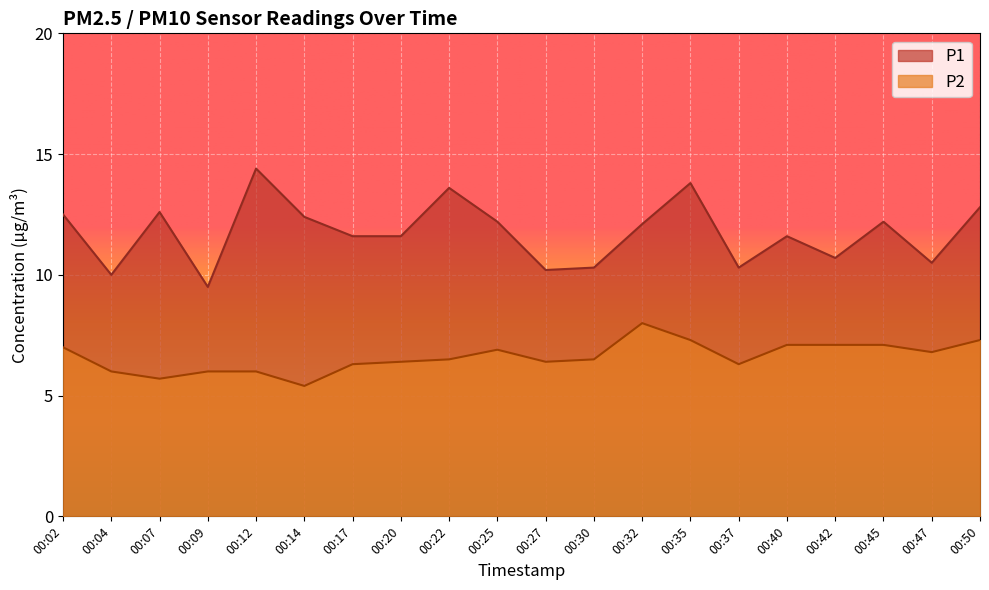

Rank the series by their average value, from highest to lowest.

P1, P2